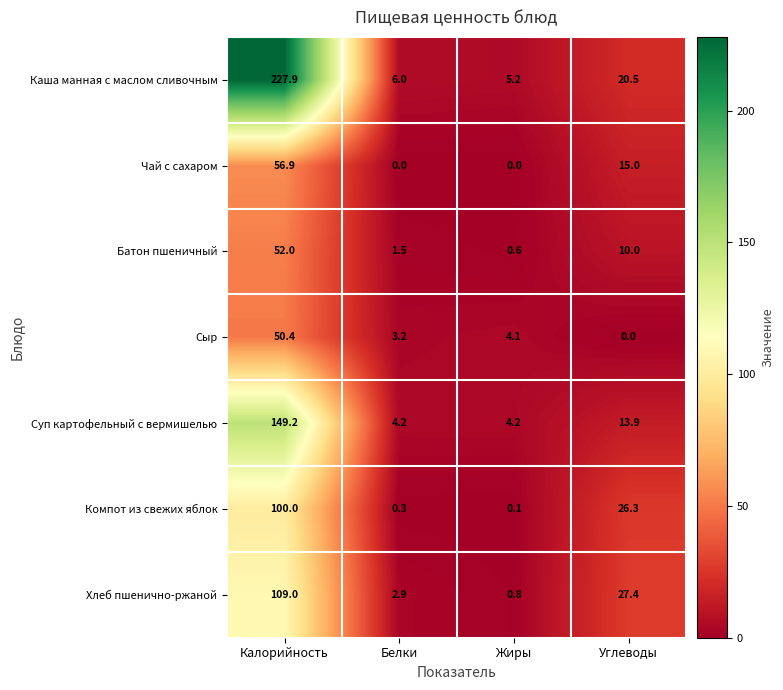

What is the difference between the maximum and minimum values in the Каша манная с маслом сливочным series?

222.7